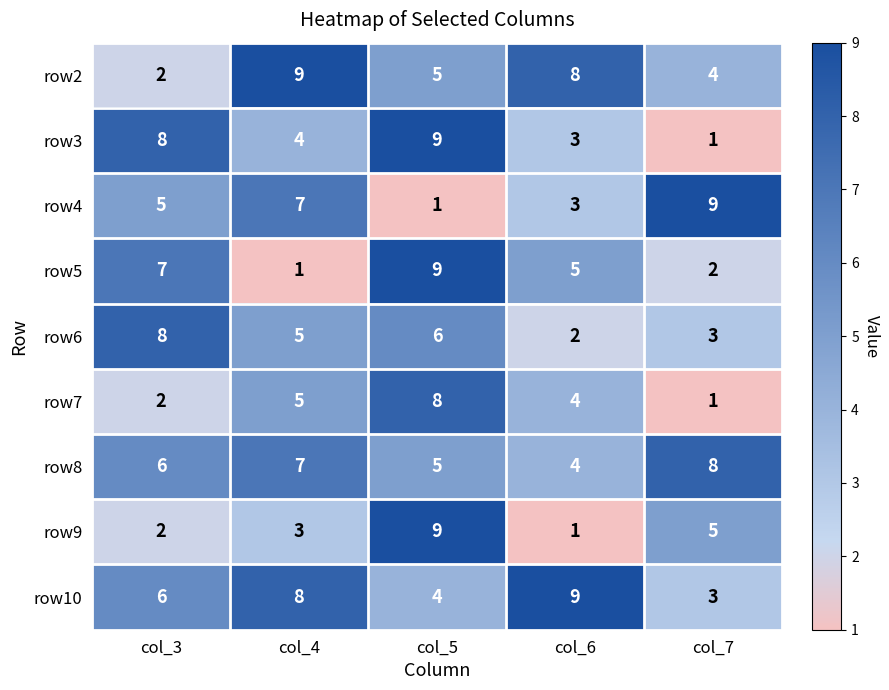

What is the greatest value displayed?

9